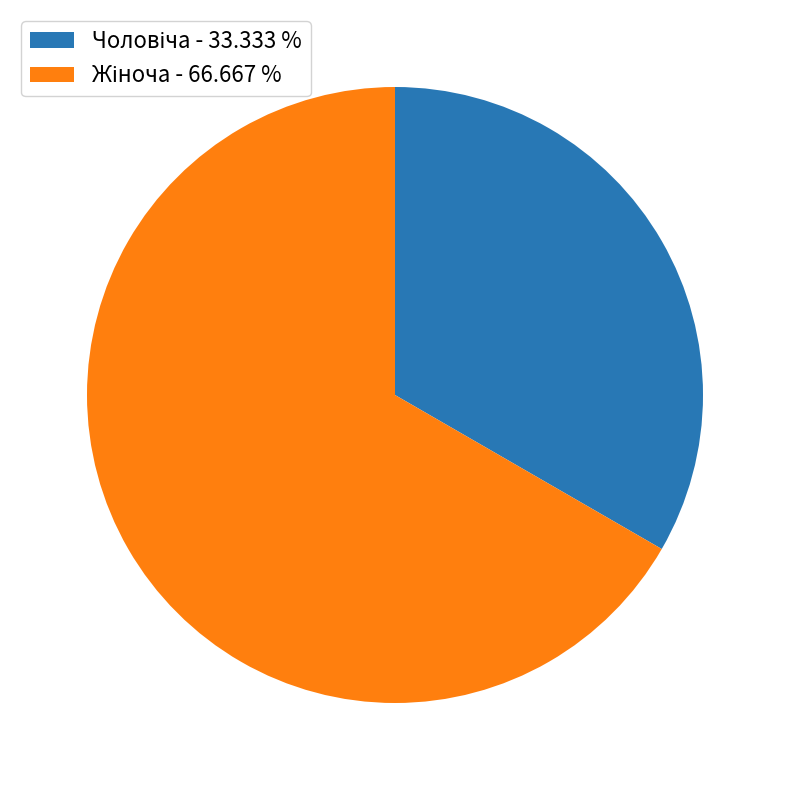

Is there a majority slice in this chart?

Yes